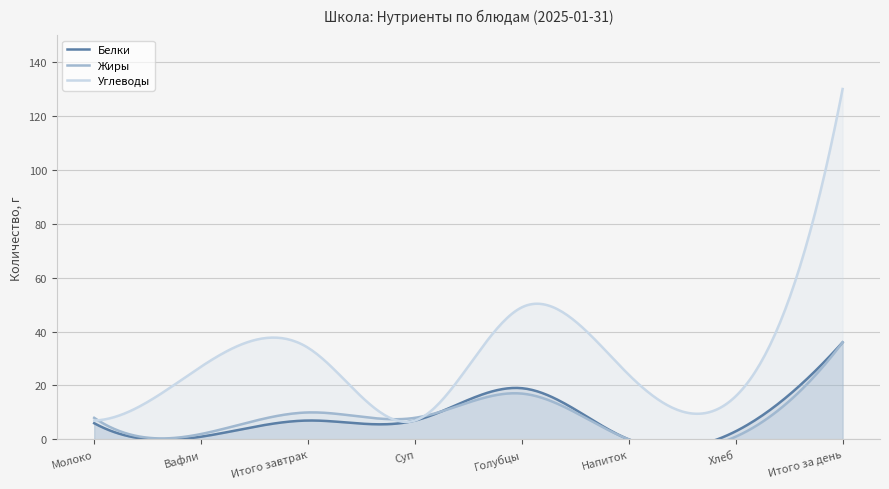

What is the spread (max minus min) of values at Напиток?

24